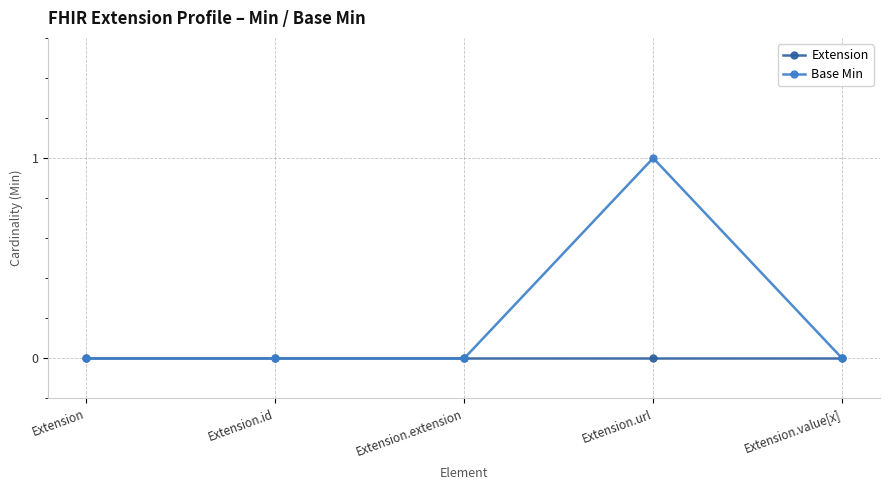

What position from the right is Extension.extension?

3